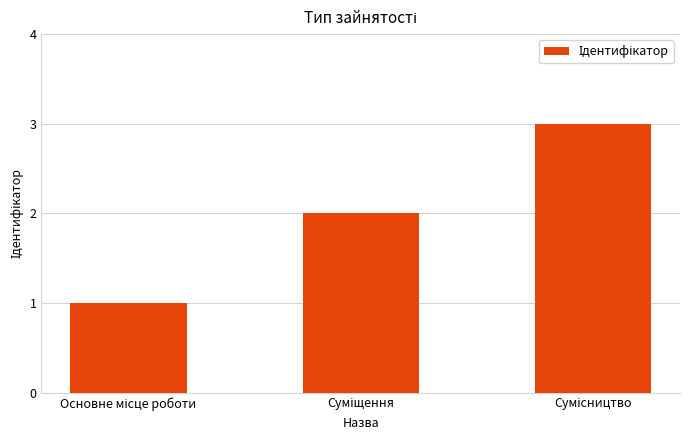

What is the greatest value displayed?

3